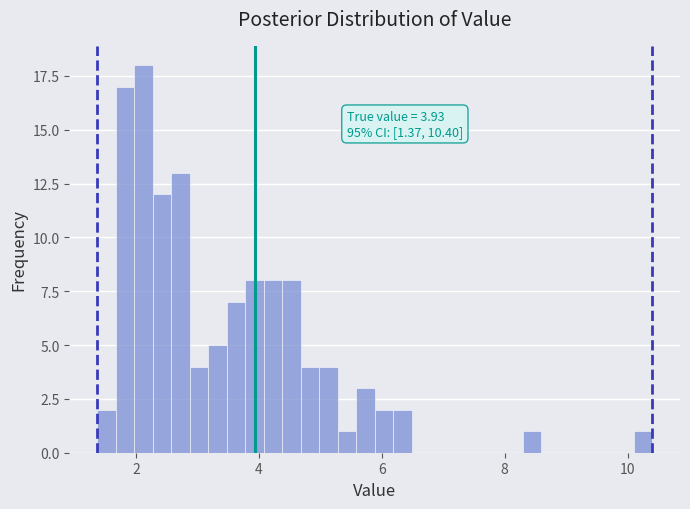

Read against the x-axis, roughly where is the centre of the tallest bar?

2.2